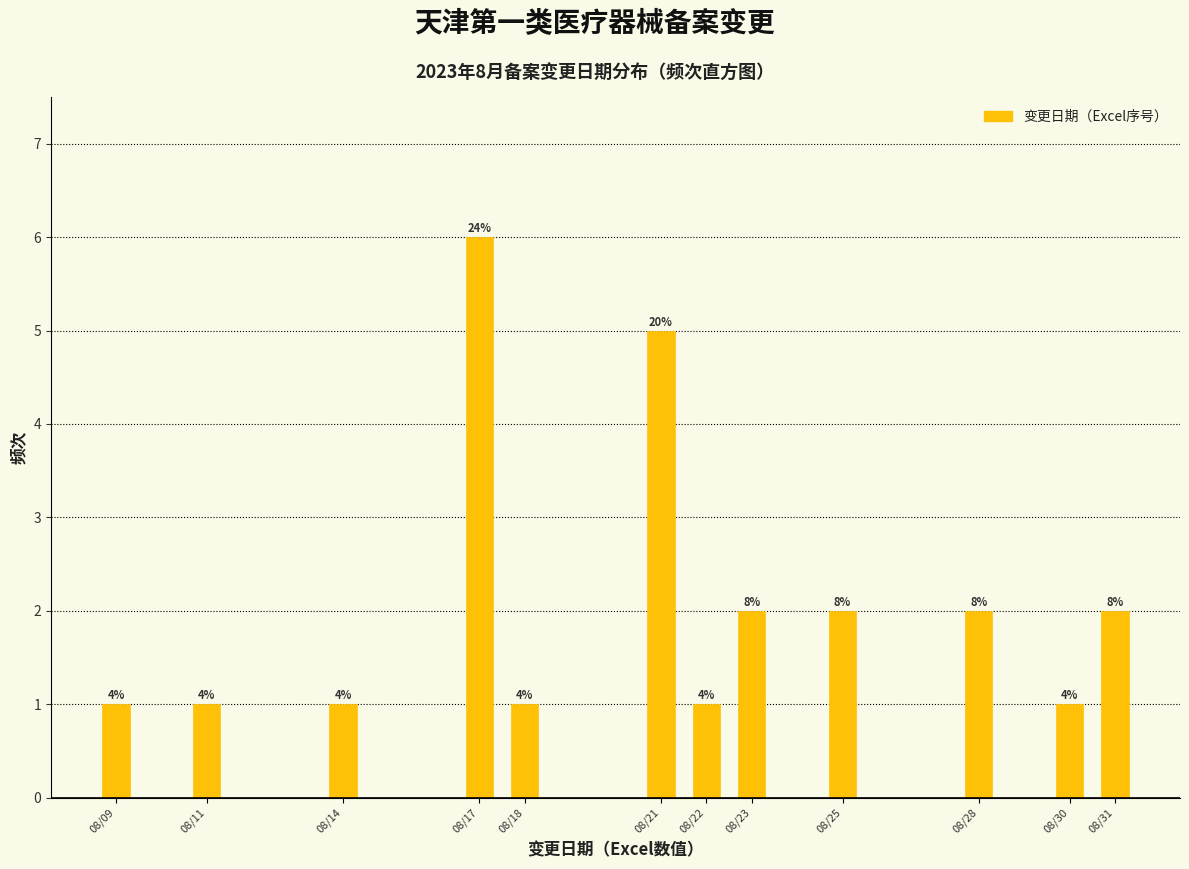

Are the bars horizontal?

No